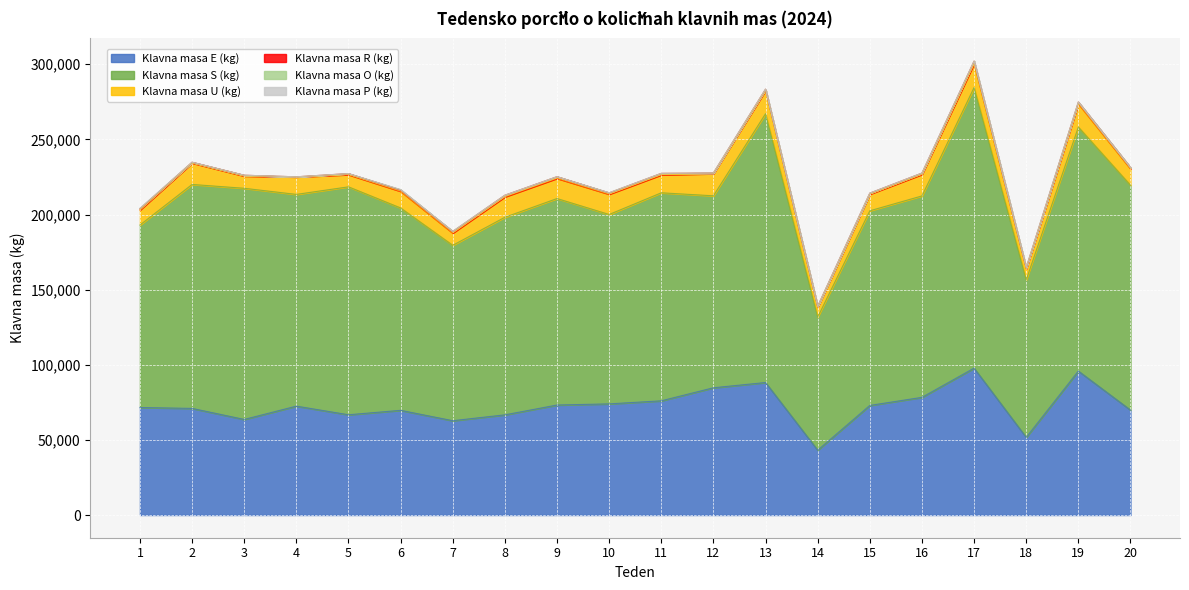

What is the sum of all Klavna masa R (kg) values?

16389